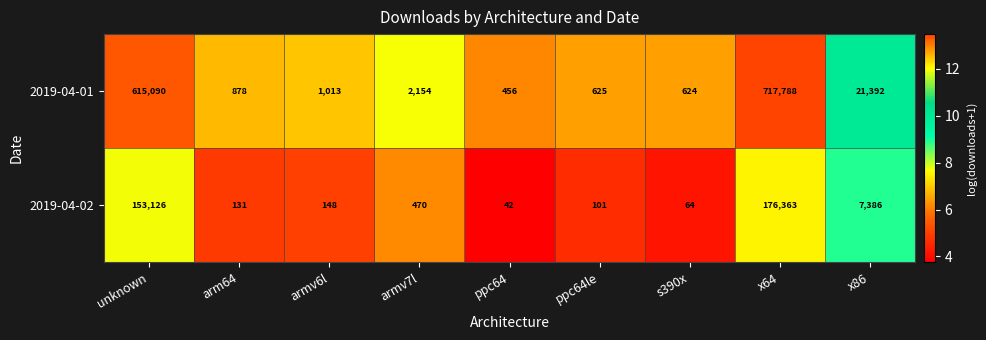

What is the average value of the 2019-04-02 series?

37537